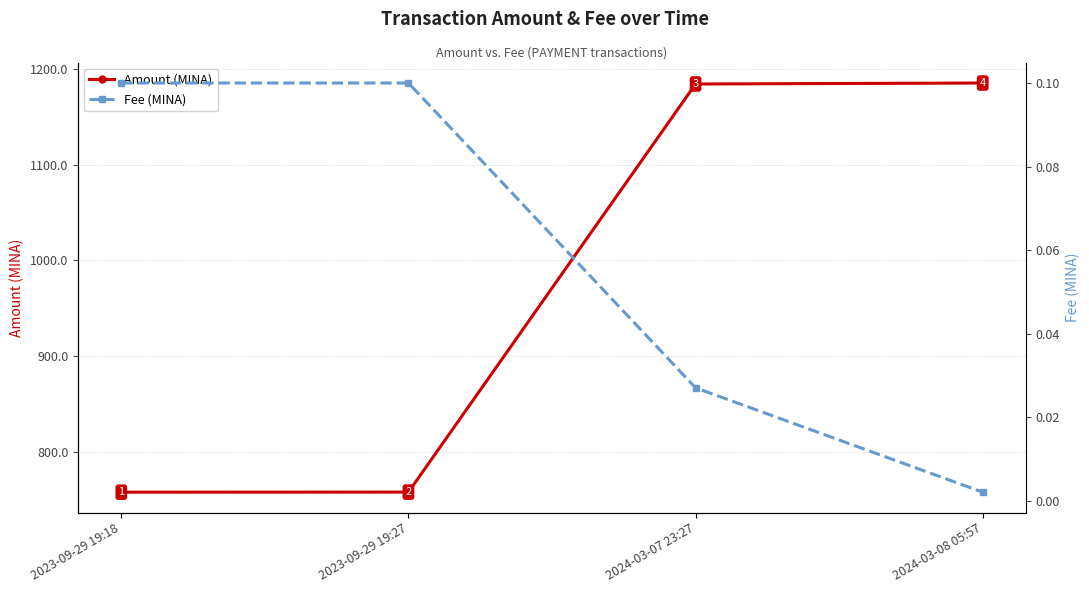

Reading left to right, what are all the values shown in this chart?

Amount (MINA): 758.2	758.3	1184.0	1185.1
Fee (MINA): 0.1	0.1	0.0	0.0